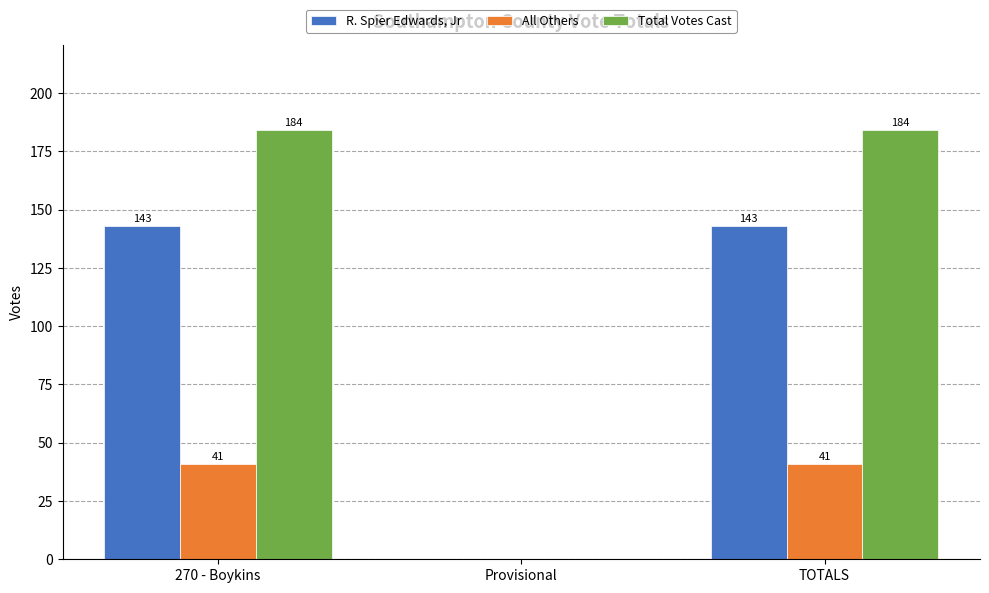

Reading left to right, extract all data points from this chart.

R. Spier Edwards, Jr: 270 - Boykins=143	Provisional=0	TOTALS=143
All Others: 270 - Boykins=41	Provisional=0	TOTALS=41
Total Votes Cast: 270 - Boykins=184	Provisional=0	TOTALS=184